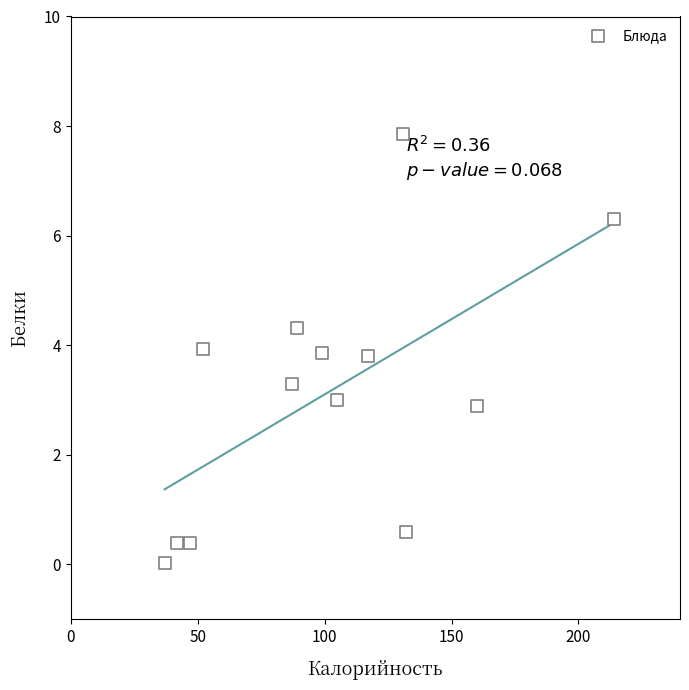

What is the range of X values (max minus min)?

177.0